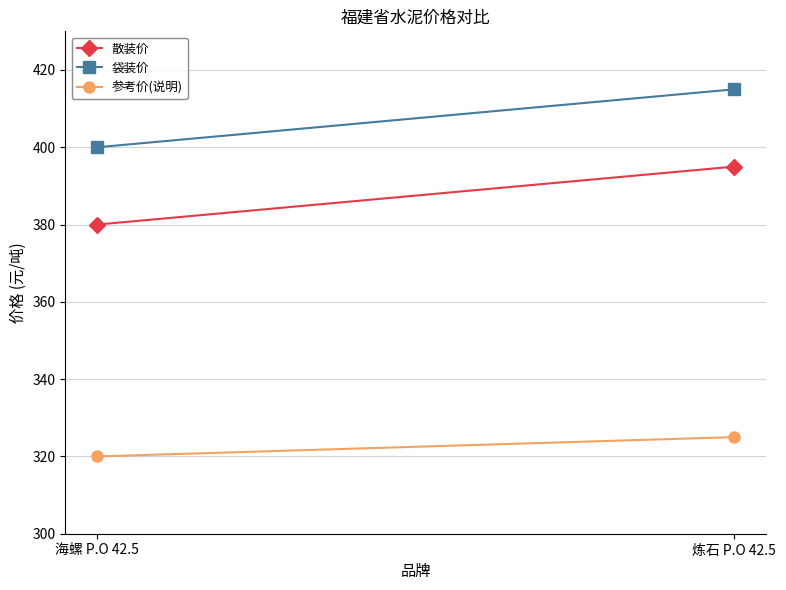

Reading left to right, extract all data points from this chart.

散装价: 380	395
袋装价: 400	415
参考价(说明): 320	325